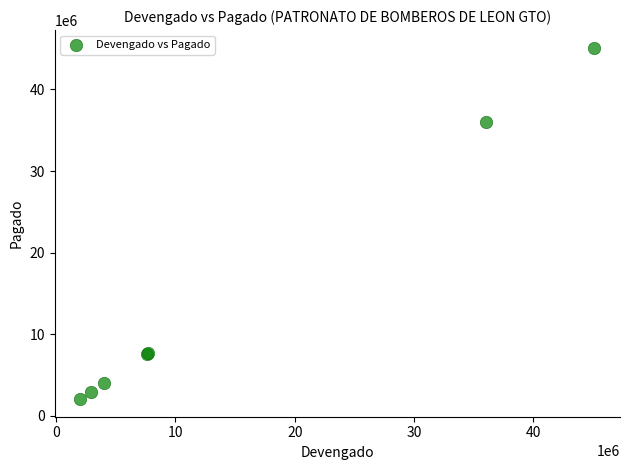

What Y value in the scatter plot is closest to 23577904?

36059365.8